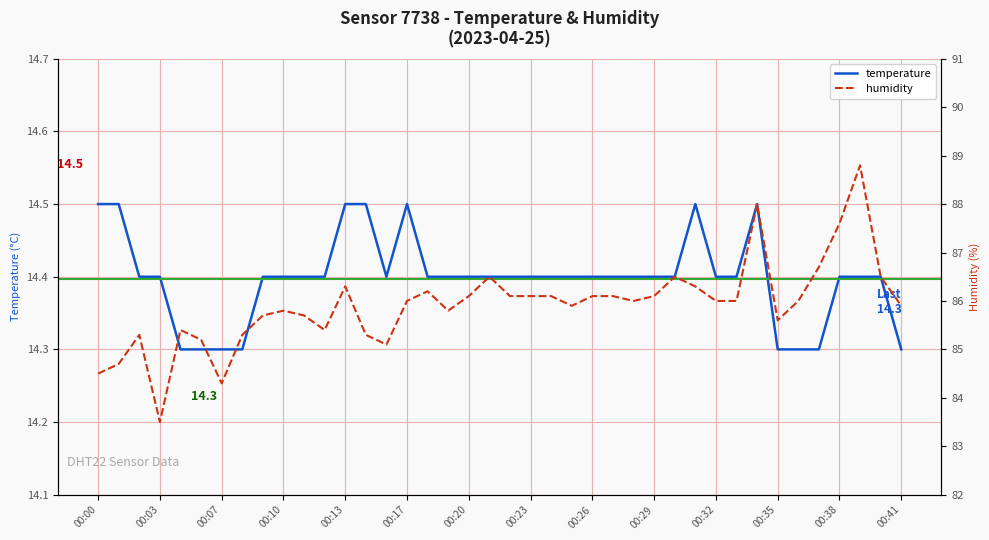

True or false: temperature has a value of 3.4 at 00:26.

False